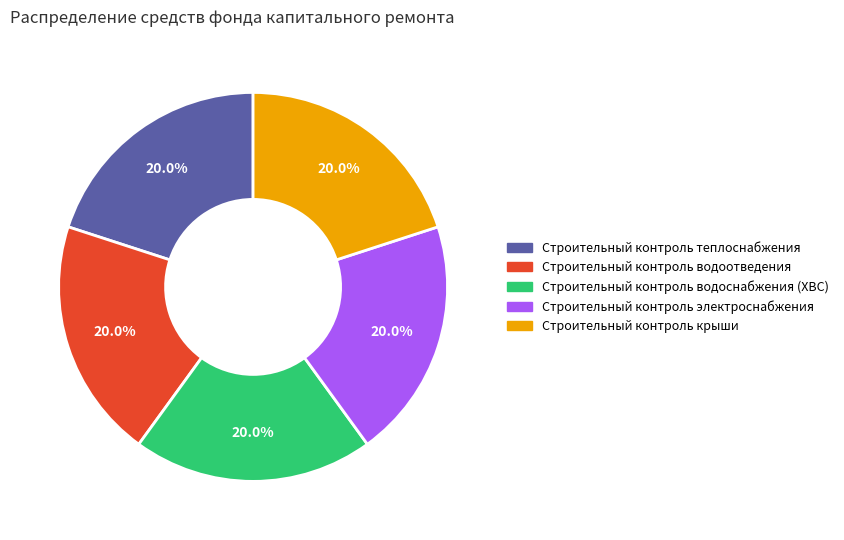

Does any single category account for the majority?

No